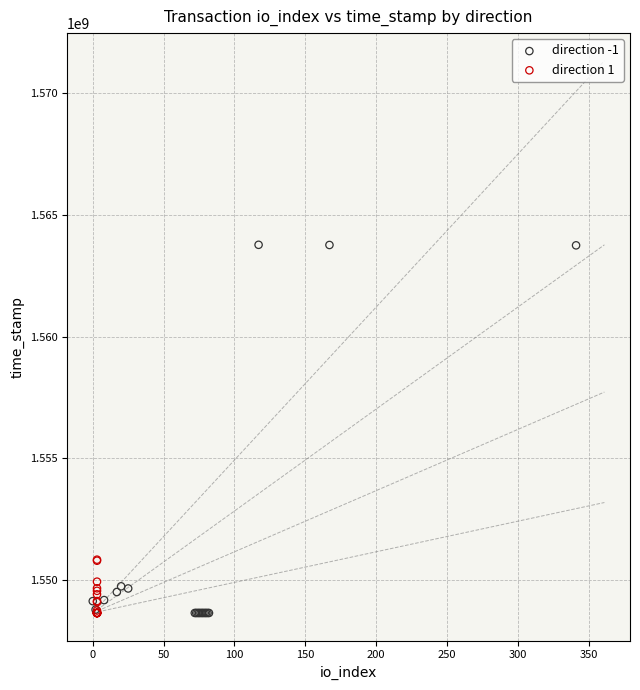

Which series reaches the maximum Y coordinate?

direction -1